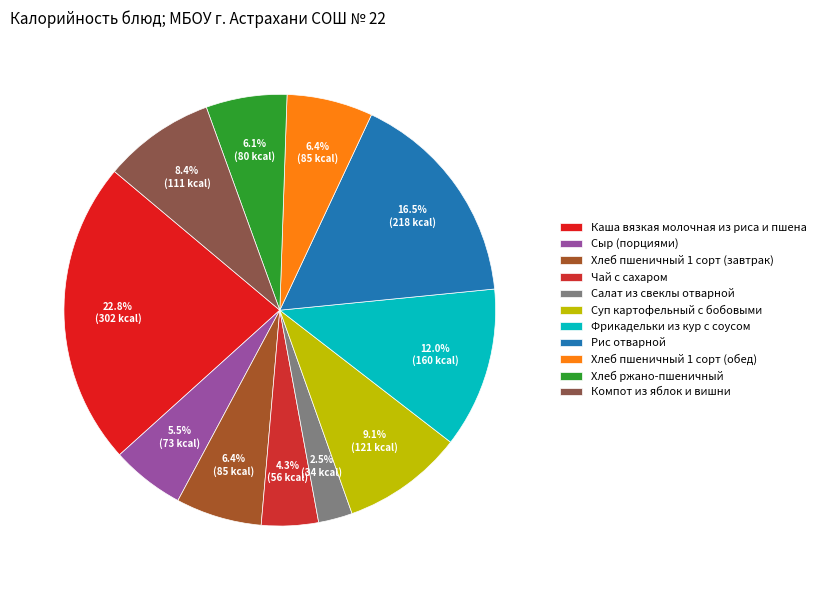

Count the number of slices in the pie.

11